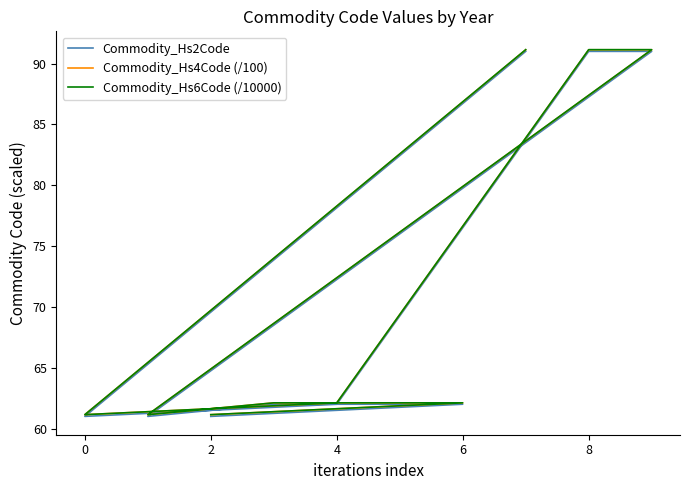

How many data points in Commodity_Hs6Code (/10000) are above 62?

7